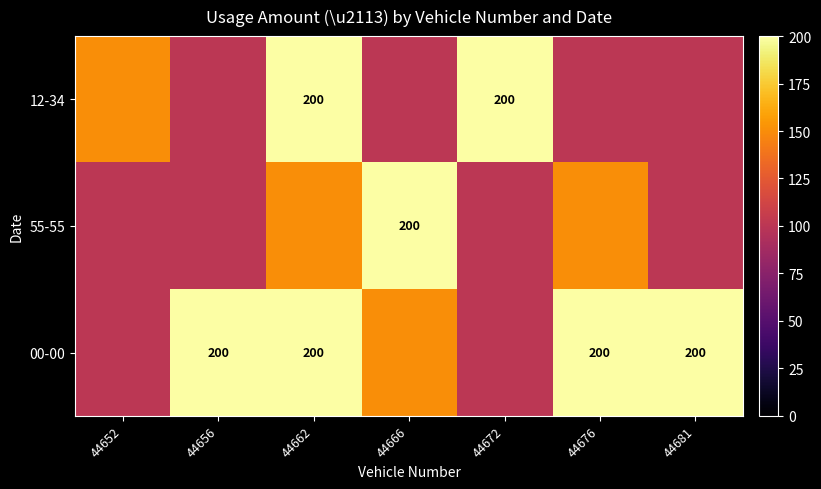

The value of 12-34 at 44662 is 85. True or false?

False